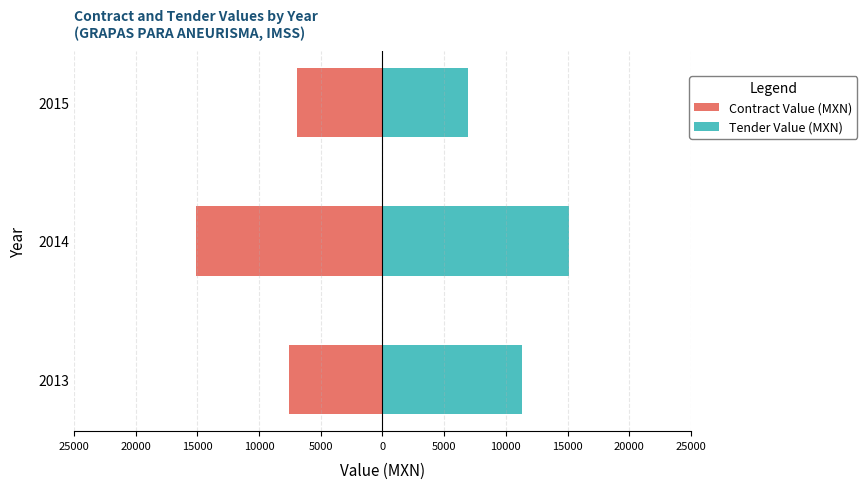

How many bars are there in each group?

2